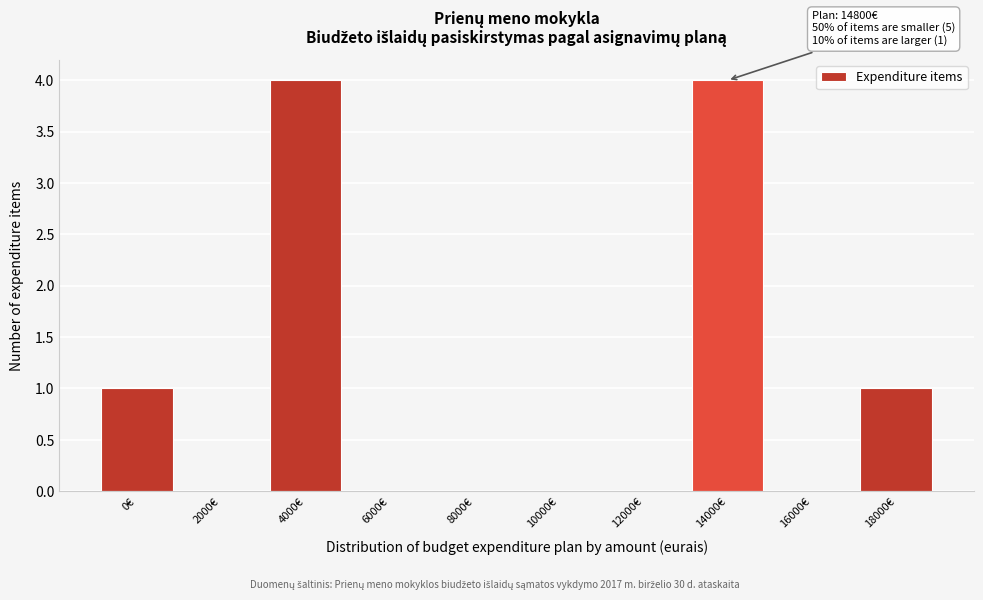

Reading left to right, extract all data points from this chart.

0€=1	2000€=0	4000€=4	6000€=0	8000€=0	10000€=0	12000€=0	14000€=4	16000€=0	18000€=1